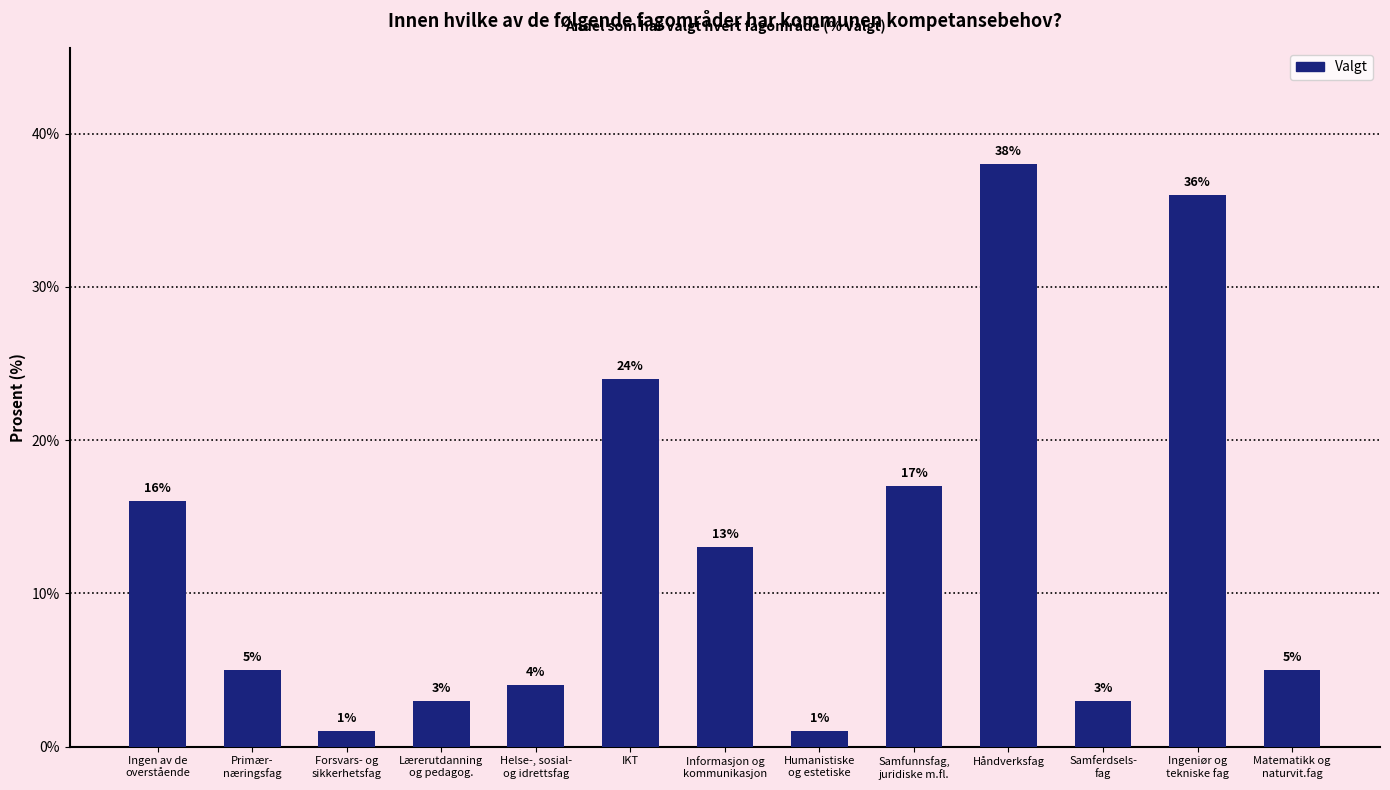

What is the label of the 11th bar from the right?

Forsvars- og
sikkerhetsfag